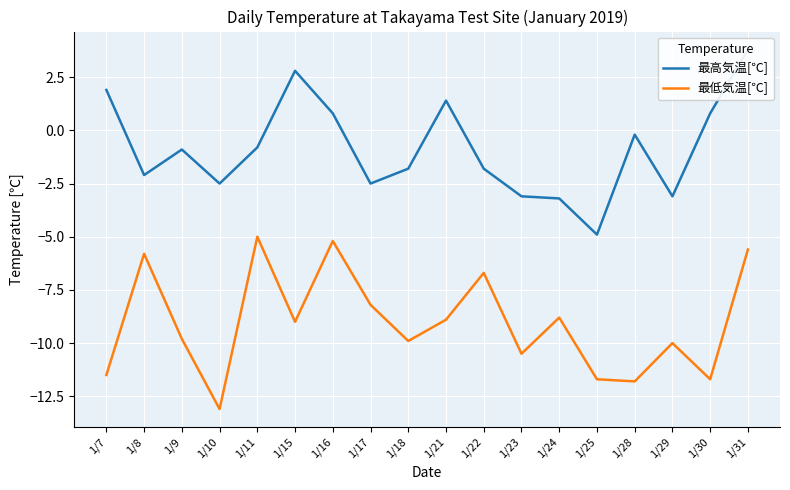

What is the difference between the highest and lowest values at 1/18?

8.1